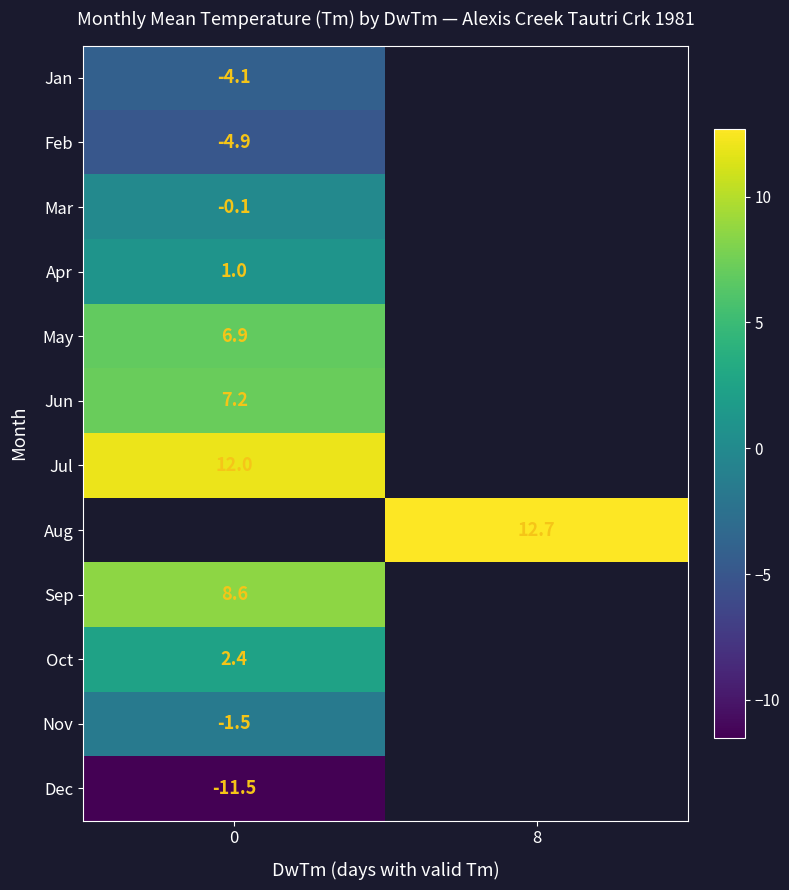

The value of Jan at 0 is -4.1. True or false?

True